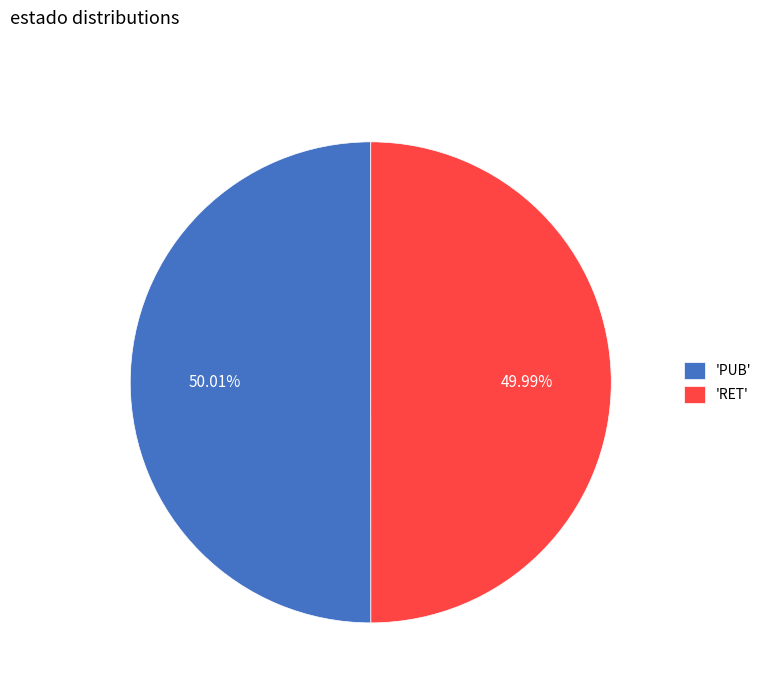

Approximately how many times larger is the value at 'PUB' compared to 'RET'?

1.0